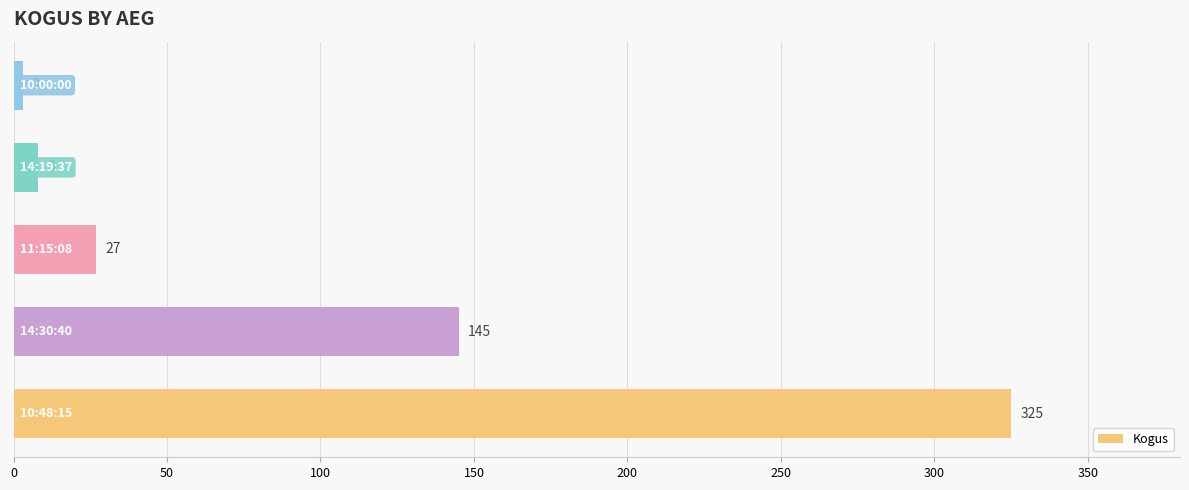

Count the number of categories in the chart.

5